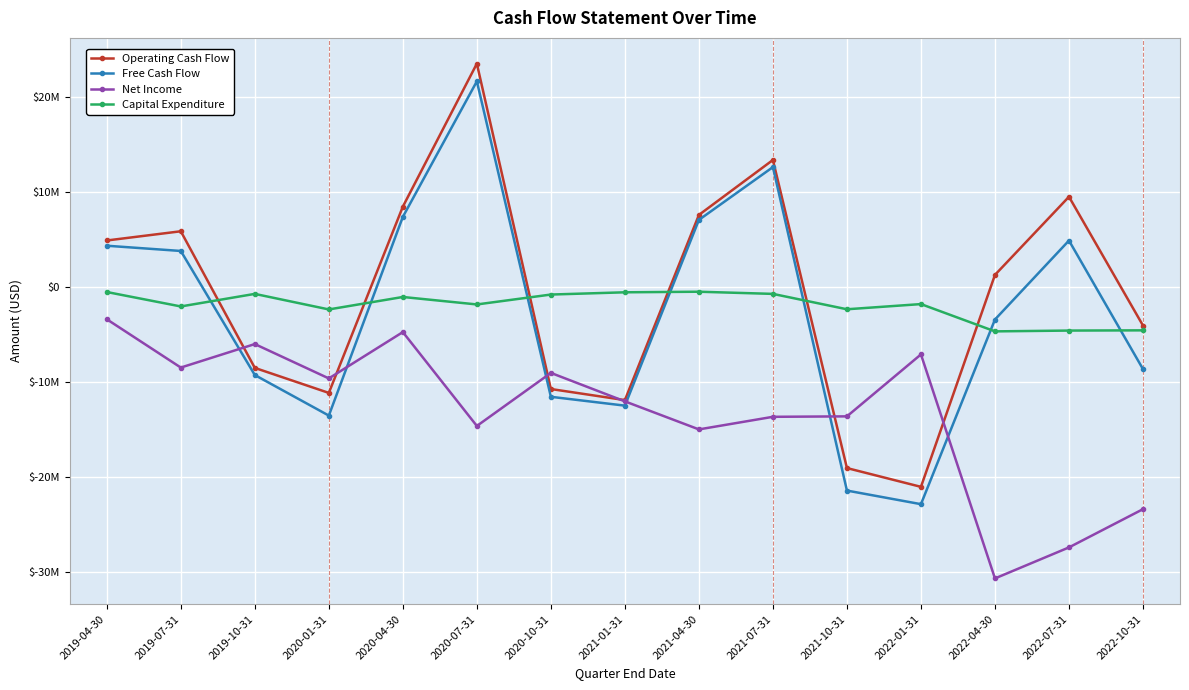

What is the difference between the maximum and minimum values in the Capital Expenditure series?

4172000